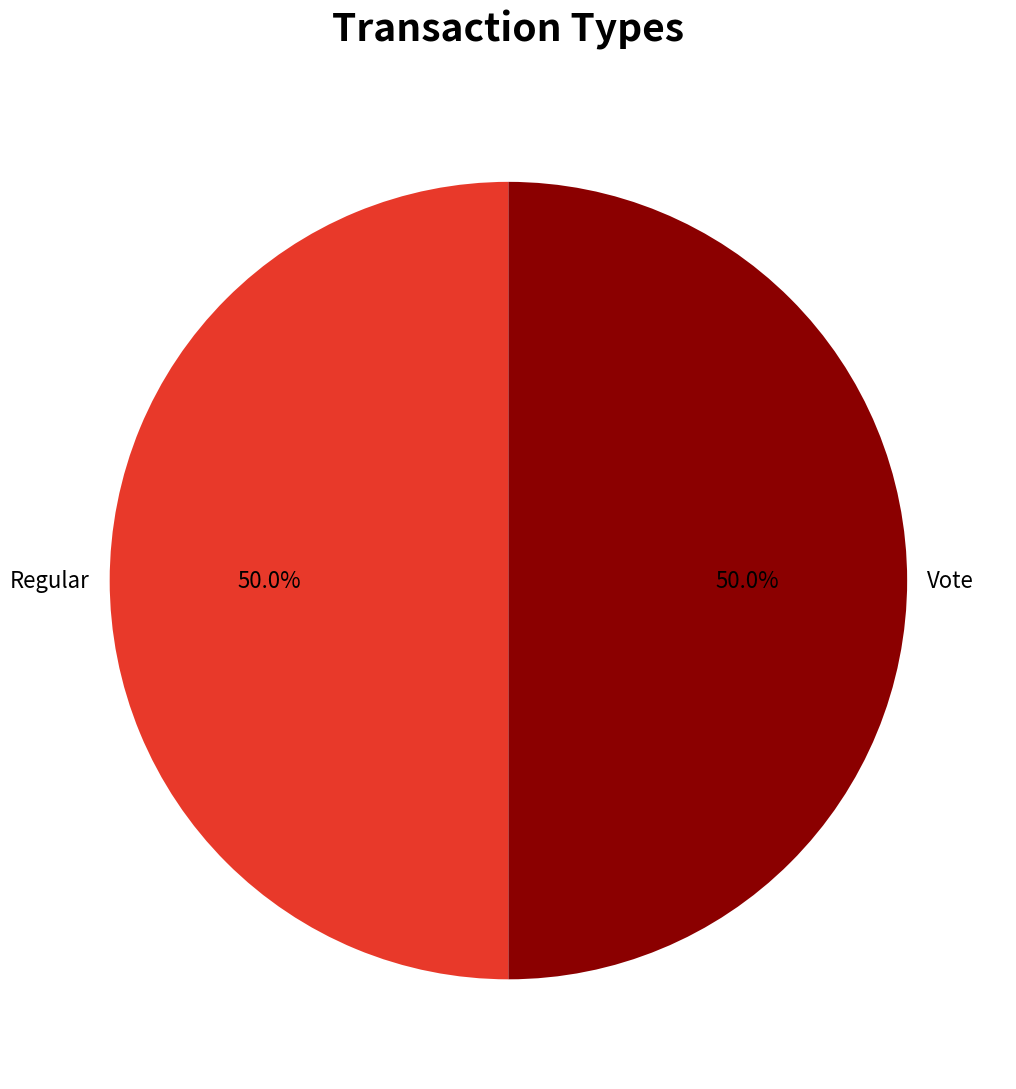

To the nearest percent, what is the combined percentage of Vote and Regular?

100%